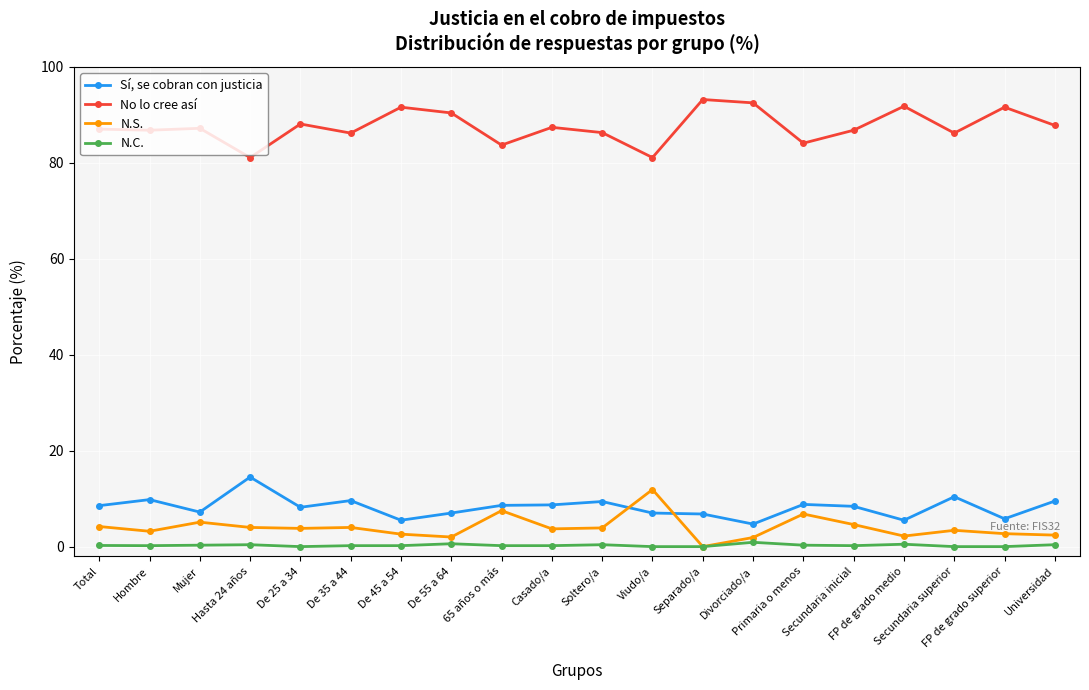

True or false: No lo cree así has more than 1 interior local peaks.

True